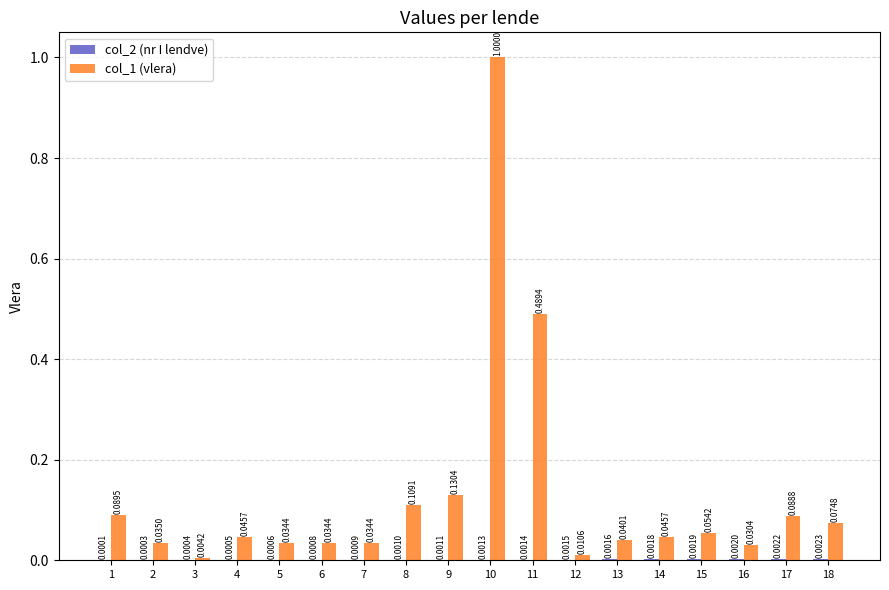

Between 2 and 18, which series saw the biggest shift?

col_1 (vlera)